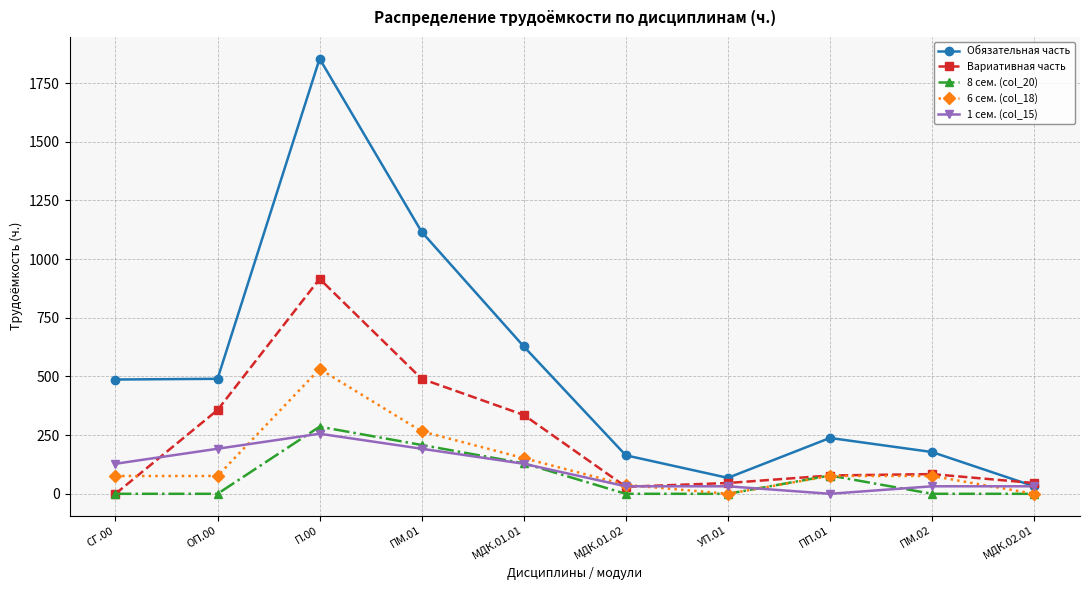

How many distinct data groups are displayed?

5